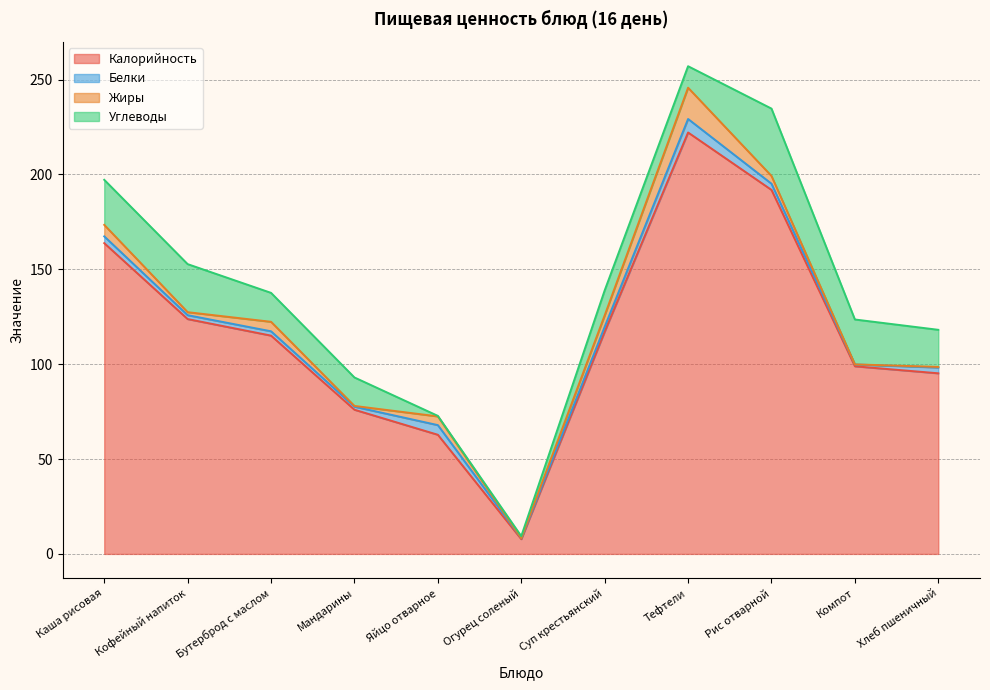

The value of Калорийность at Мандарины is 31.0. True or false?

False